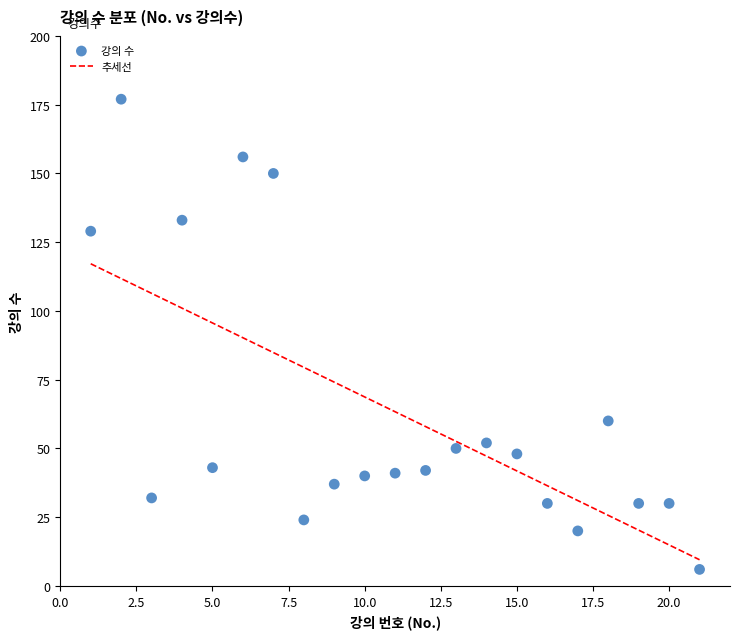

What Y value in the scatter plot is closest to 91?

60